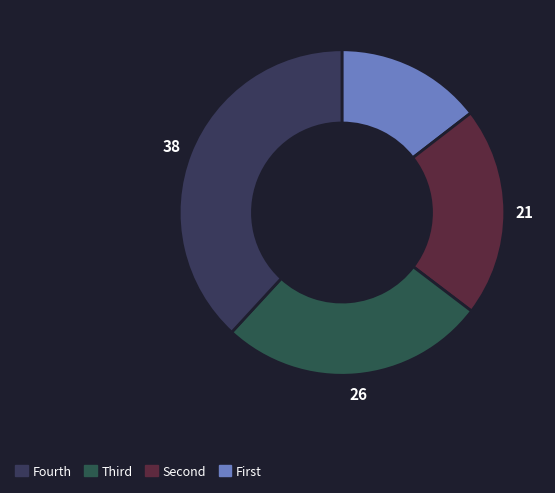

How many slices are in this pie chart?

4